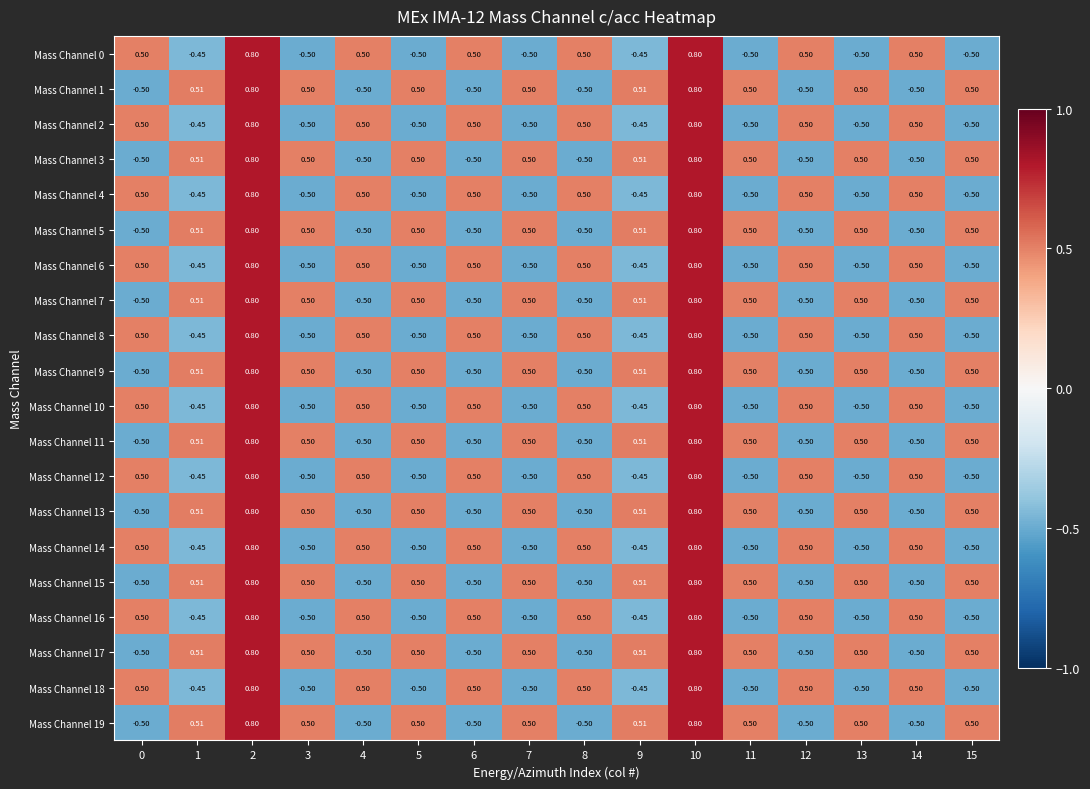

Is the value of Mass Channel 19 at 15 greater than the value of Mass Channel 3 at 8?

Yes